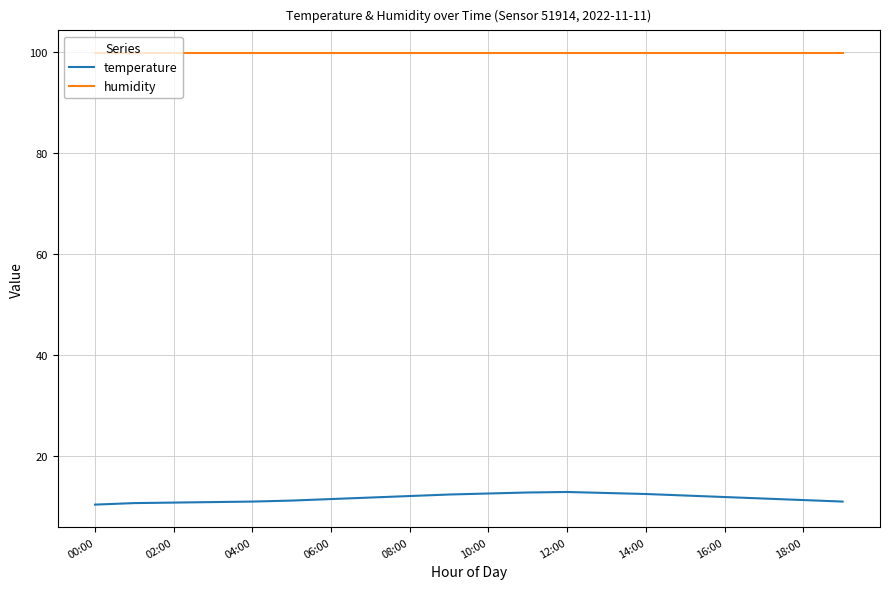

List the series in order of their overall mean, lowest first.

temperature, humidity